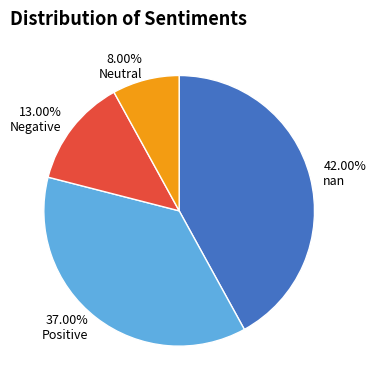

What is the smallest slice in the pie chart?

Neutral